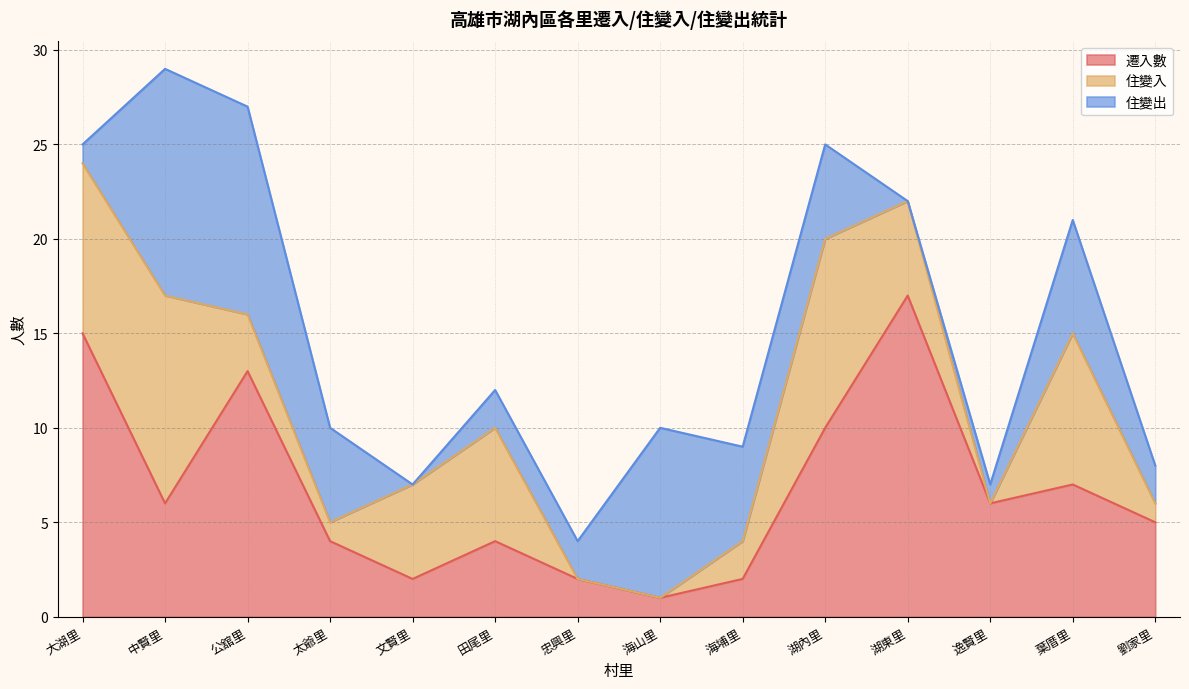

Reading right to left, what are all the values shown in this chart?

遷入數: 5	7	6	17	10	2	1	2	4	2	4	13	6	15
住變入: 1	8	0	5	10	2	0	0	6	5	1	3	11	9
住變出: 2	6	1	0	5	5	9	2	2	0	5	11	12	1